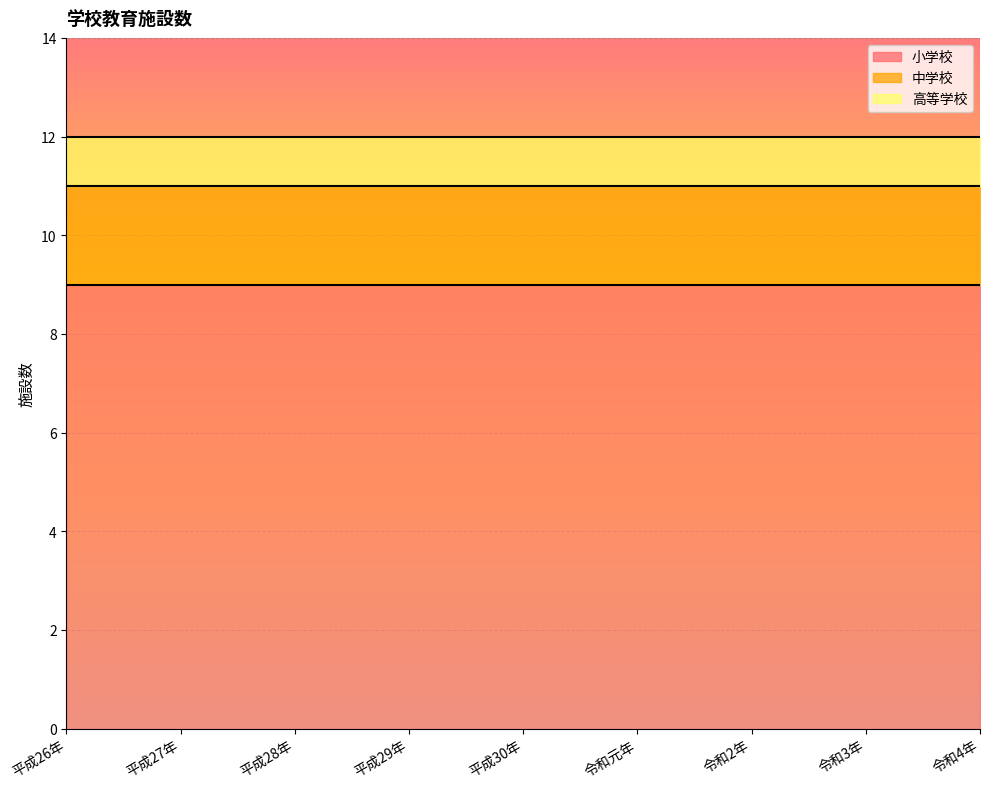

What is the spread (max minus min) of values at 令和2年?

8